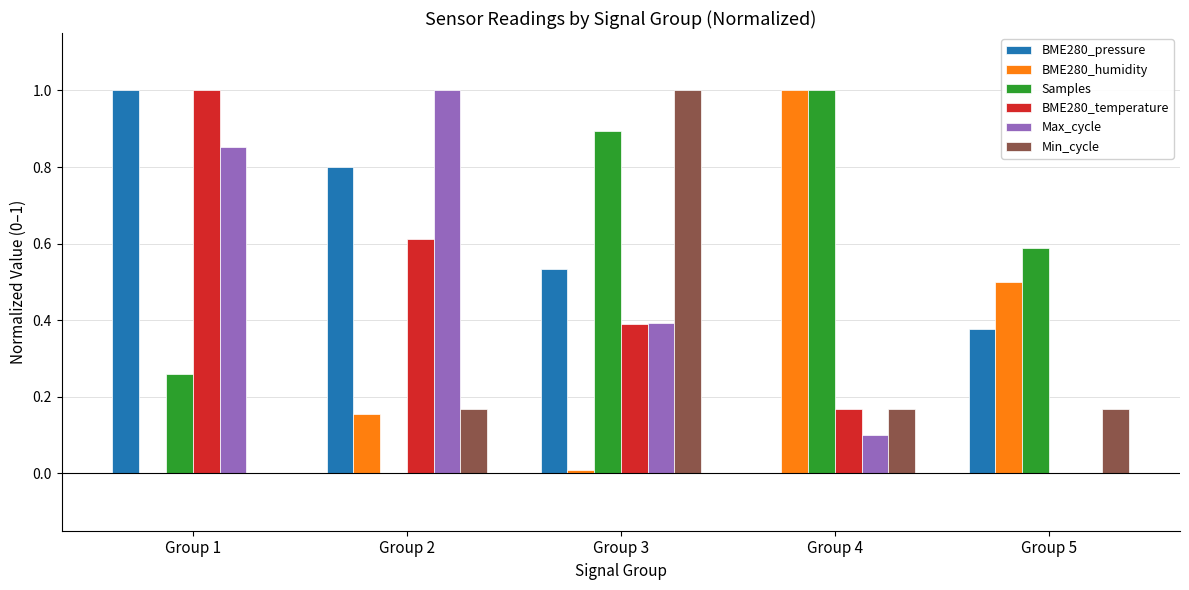

Is it true that Samples equals 0.0 at Group 2?

True